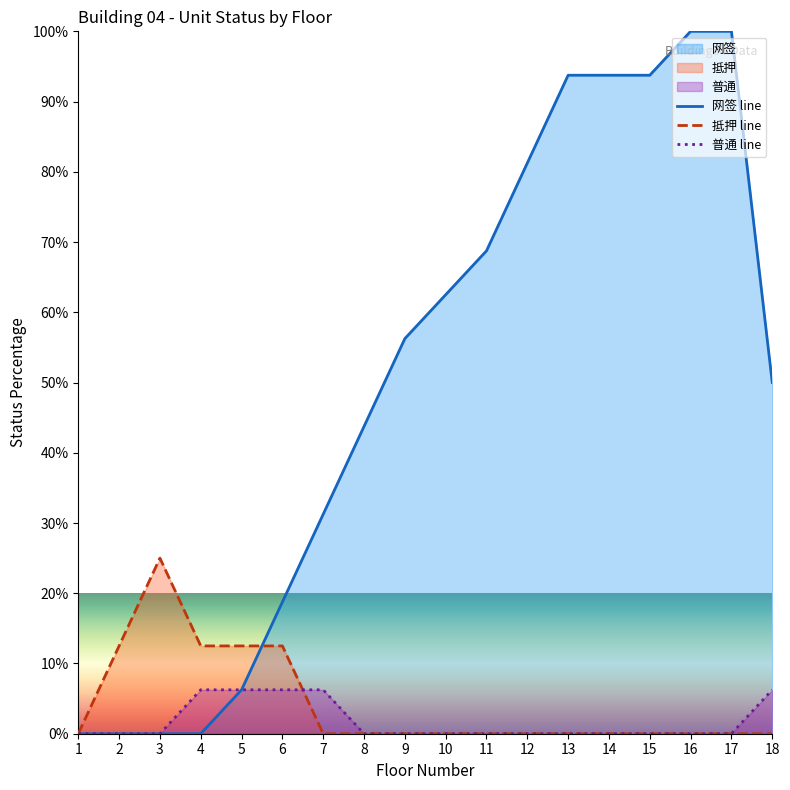

Is the value of 网签 line at 13 greater than the value of 抵押 line at 17?

Yes